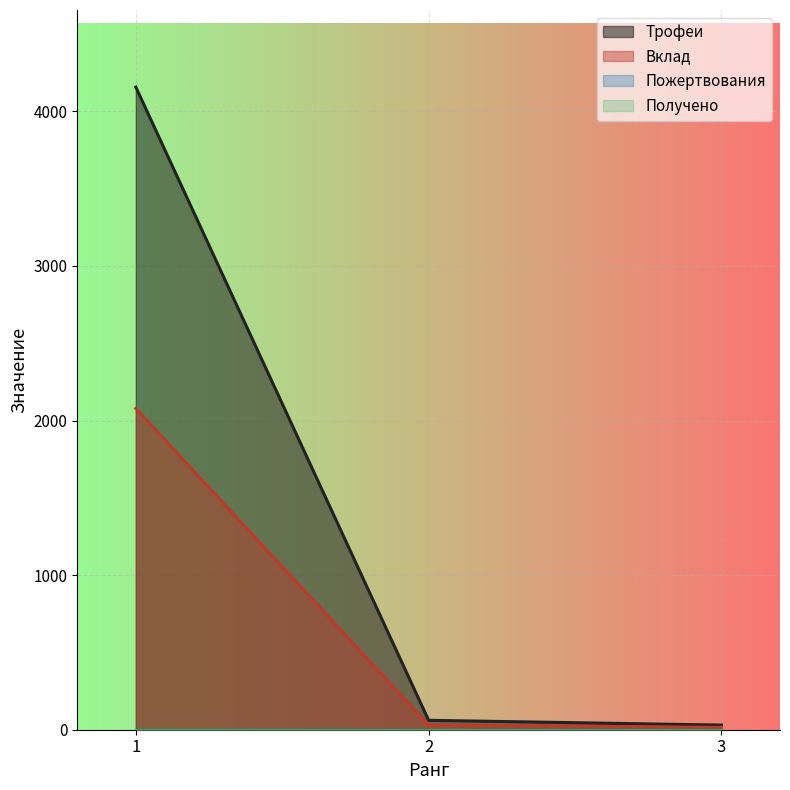

Does the chart display data point markers on the line(s)?

No